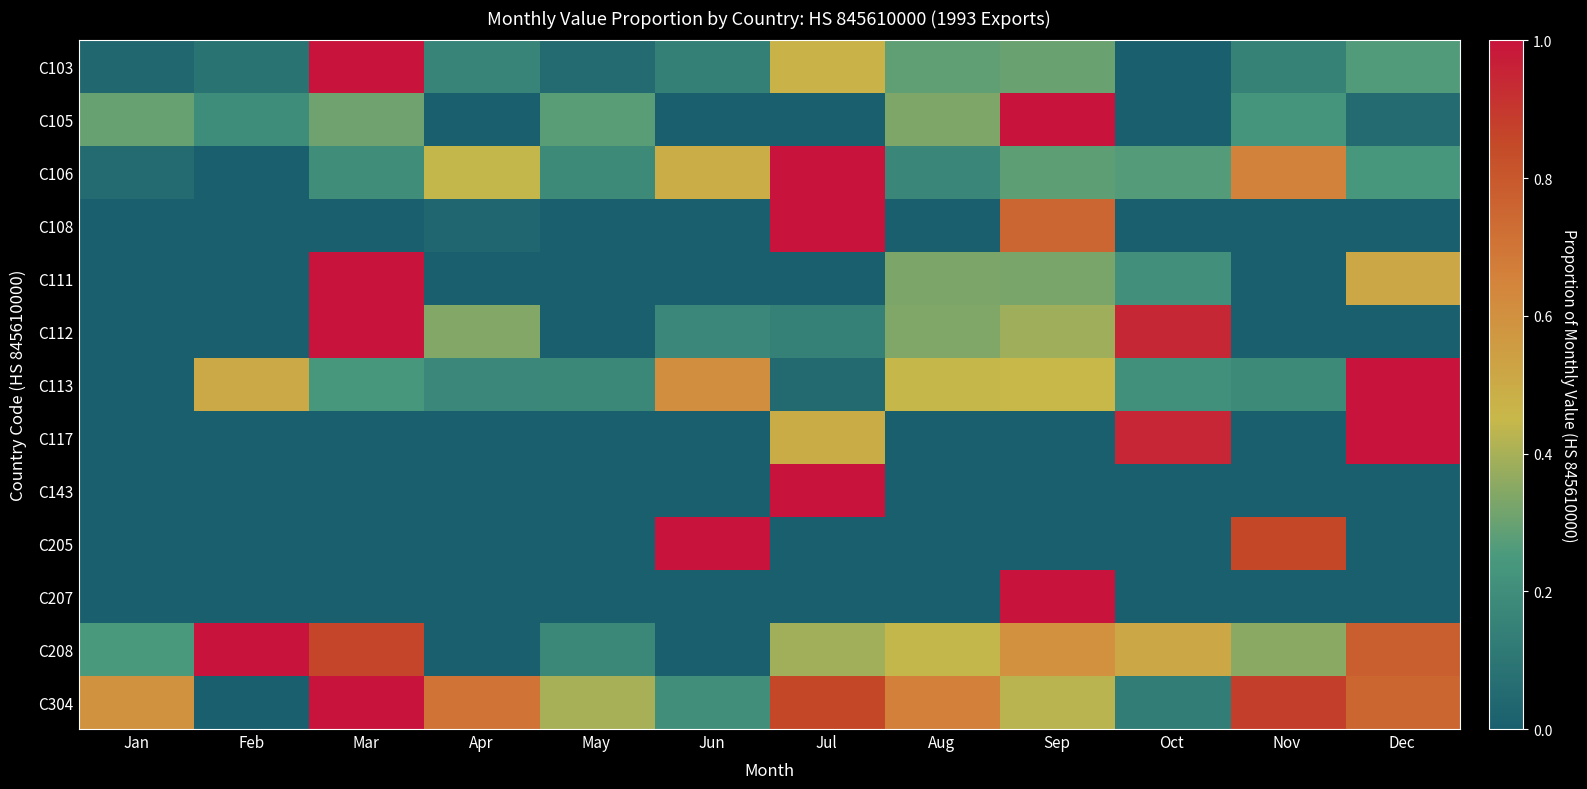

At which category is the sum across all series the highest?

Mar